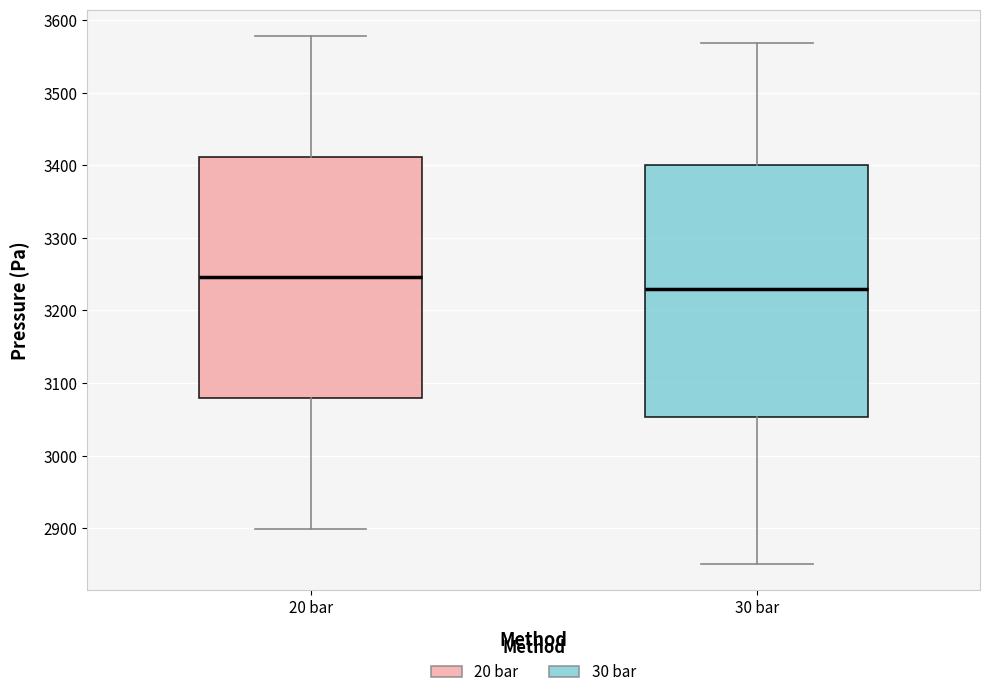

Which box's median line is the lowest?

30 bar